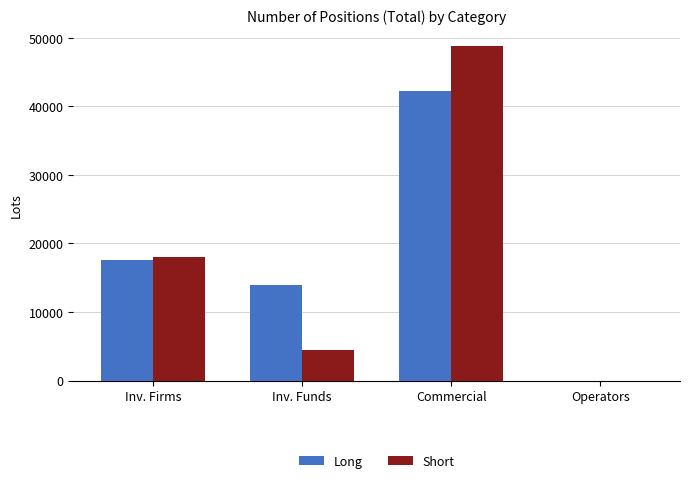

What are all the series names shown in the legend?

Long, Short